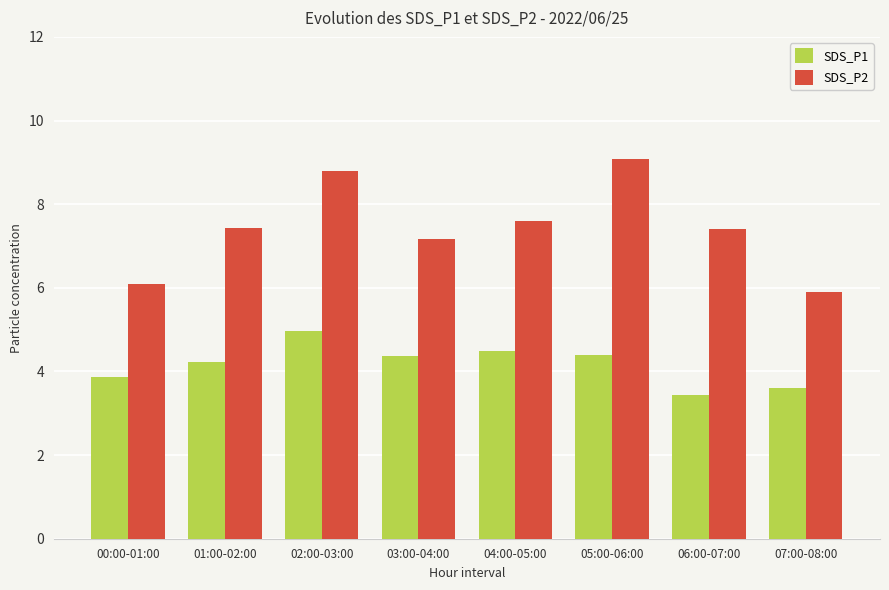

Between 04:00-05:00 and 07:00-08:00, which series saw the biggest shift?

SDS_P2